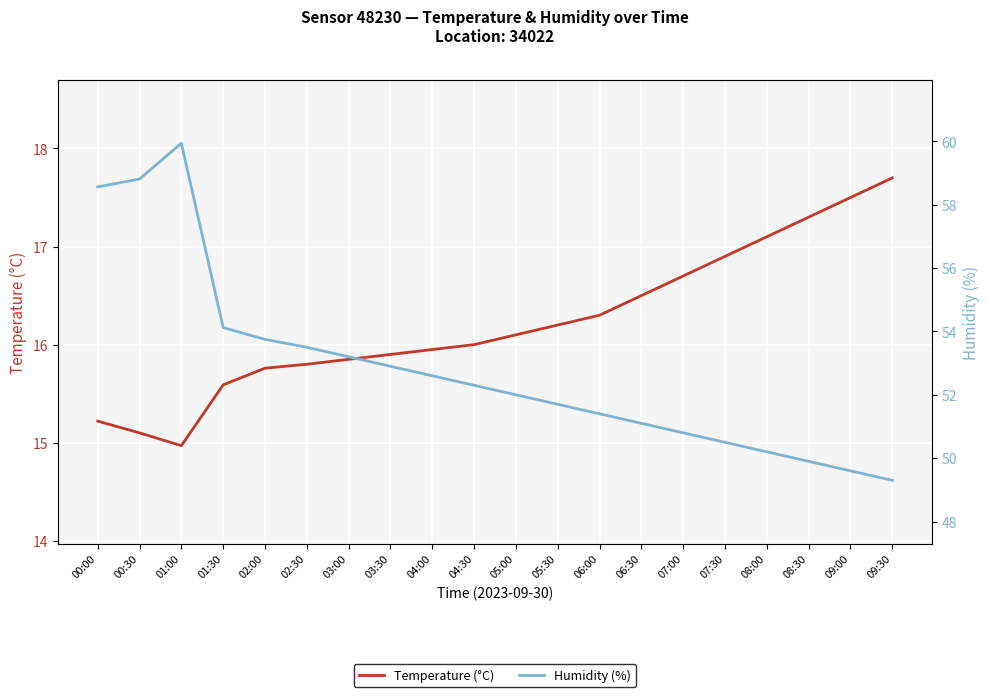

What is the label of the 19th point from the right?

00:30